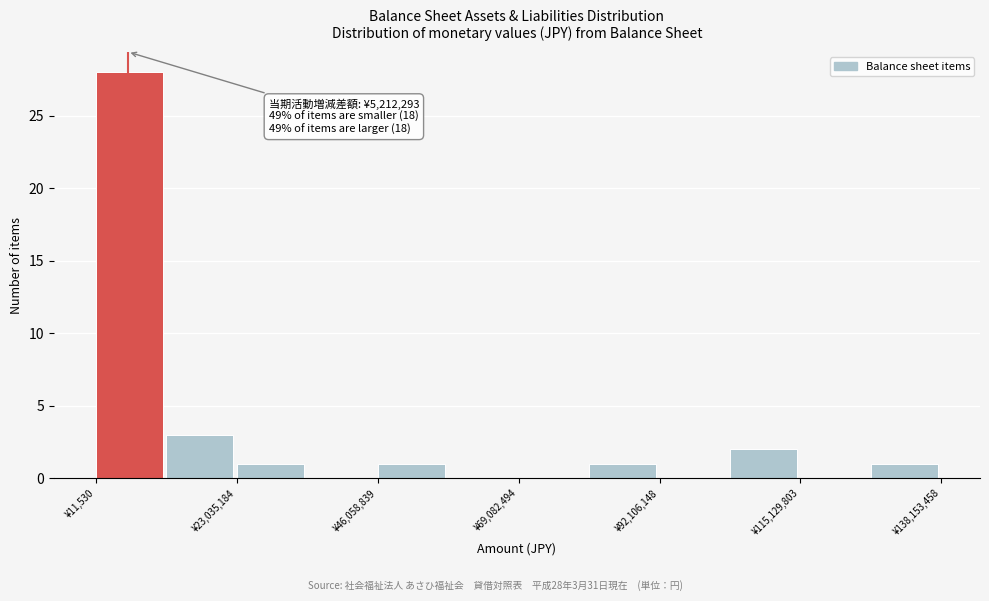

Read against the x-axis, roughly where is the centre of the tallest bar?

5000000